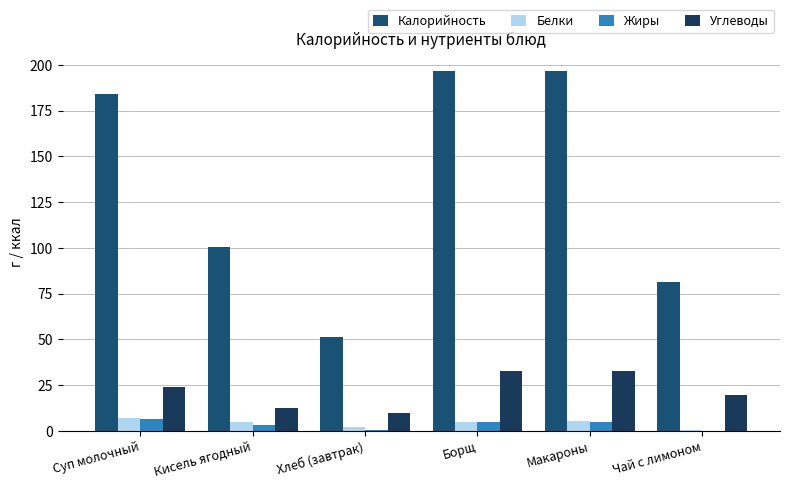

Between Хлеб (завтрак) and Борщ, which series saw the biggest shift?

Калорийность